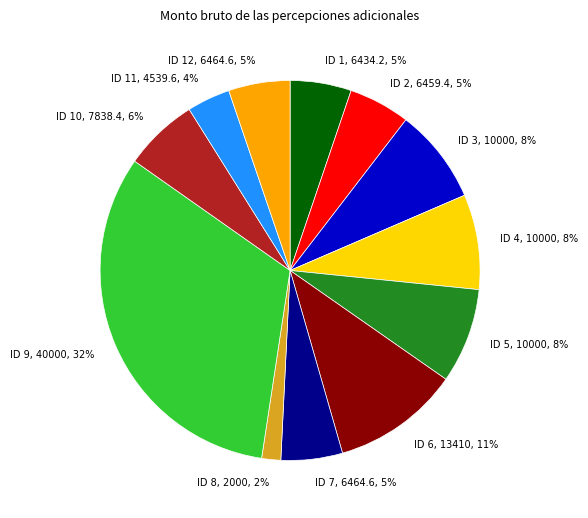

Which slice is the largest?

ID 9, 40000, 32%